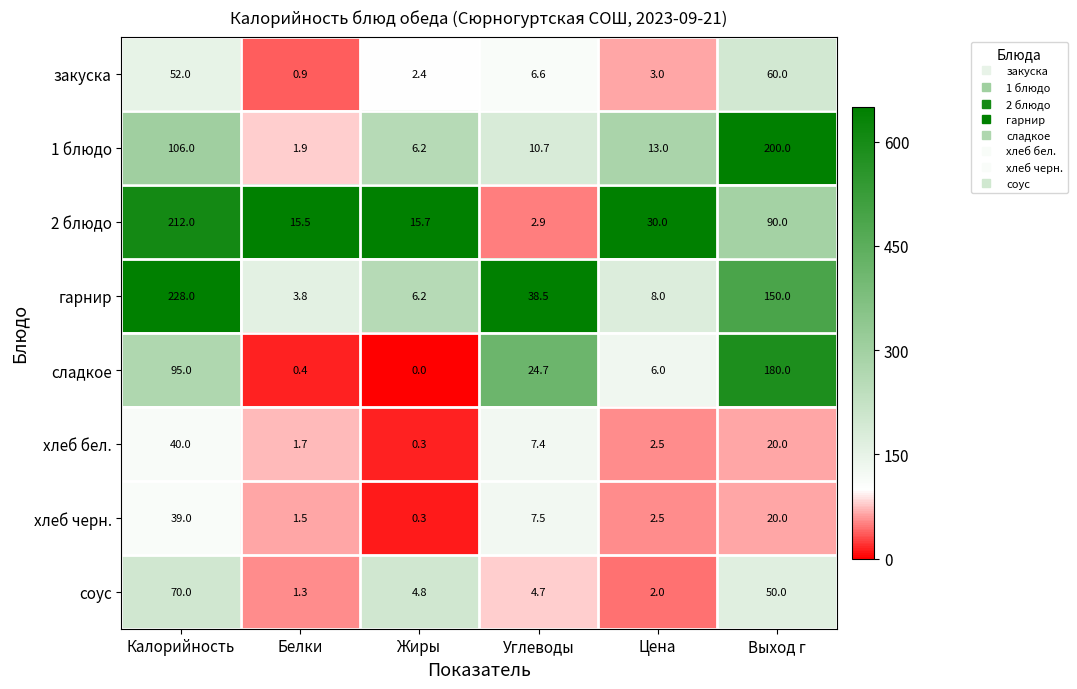

What is the approximate value of гарнир at Калорийность?

228.0